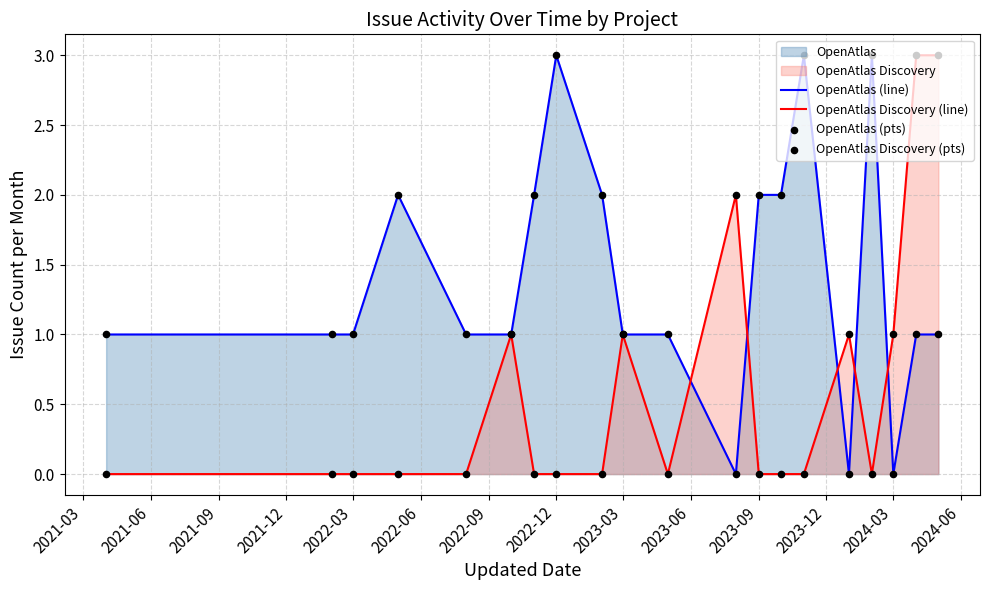

At how many categories does at least one series exceed 2?

5